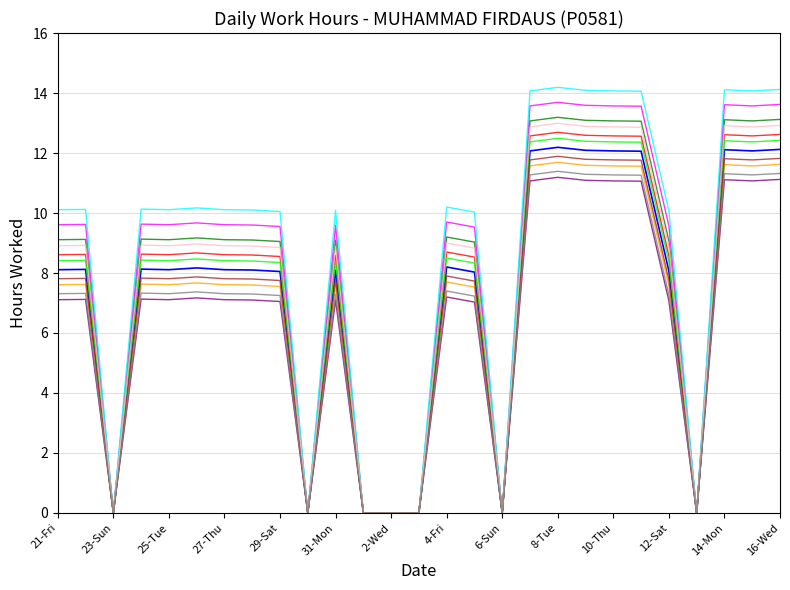

What is the greatest value displayed?

14.2